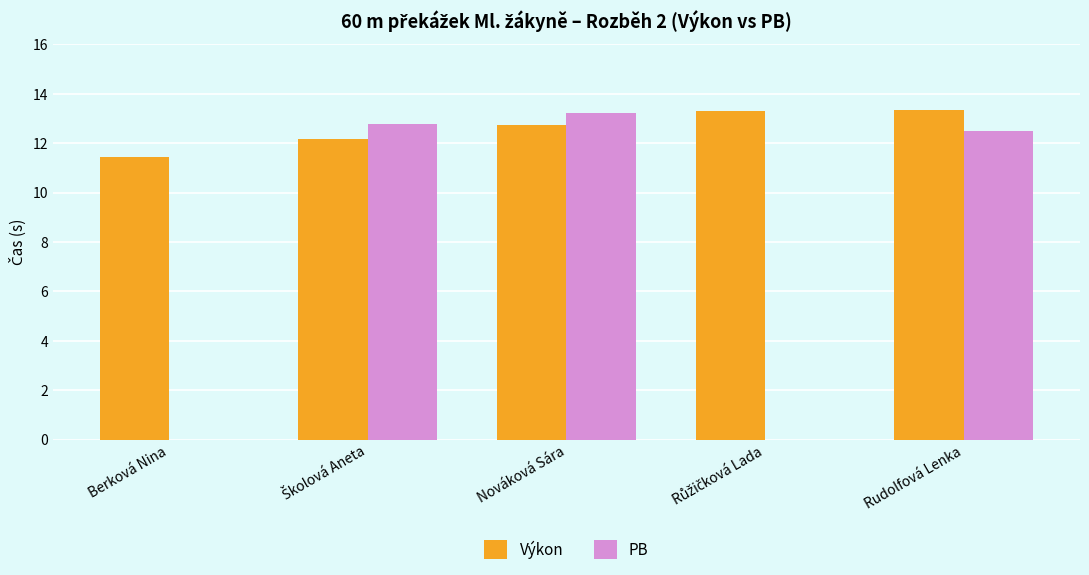

How many data points does each series have?

5